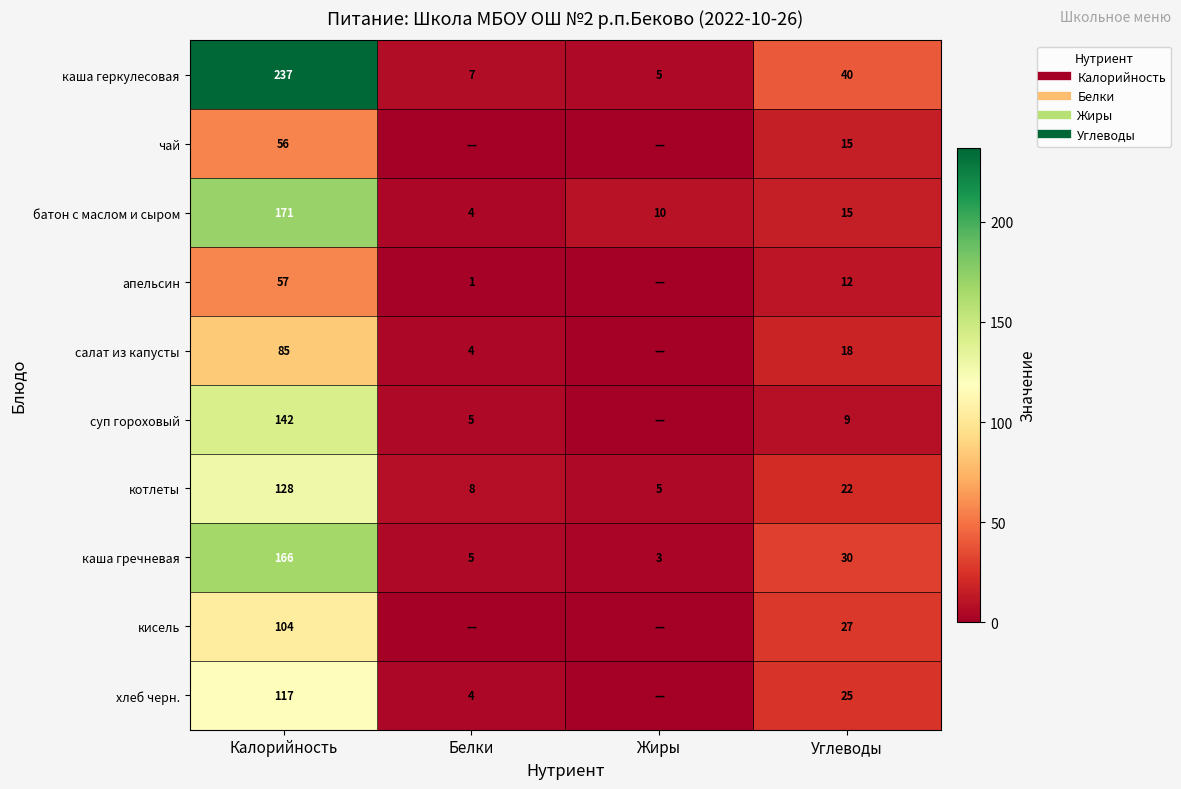

At how many categories does at least one series exceed 89?

1